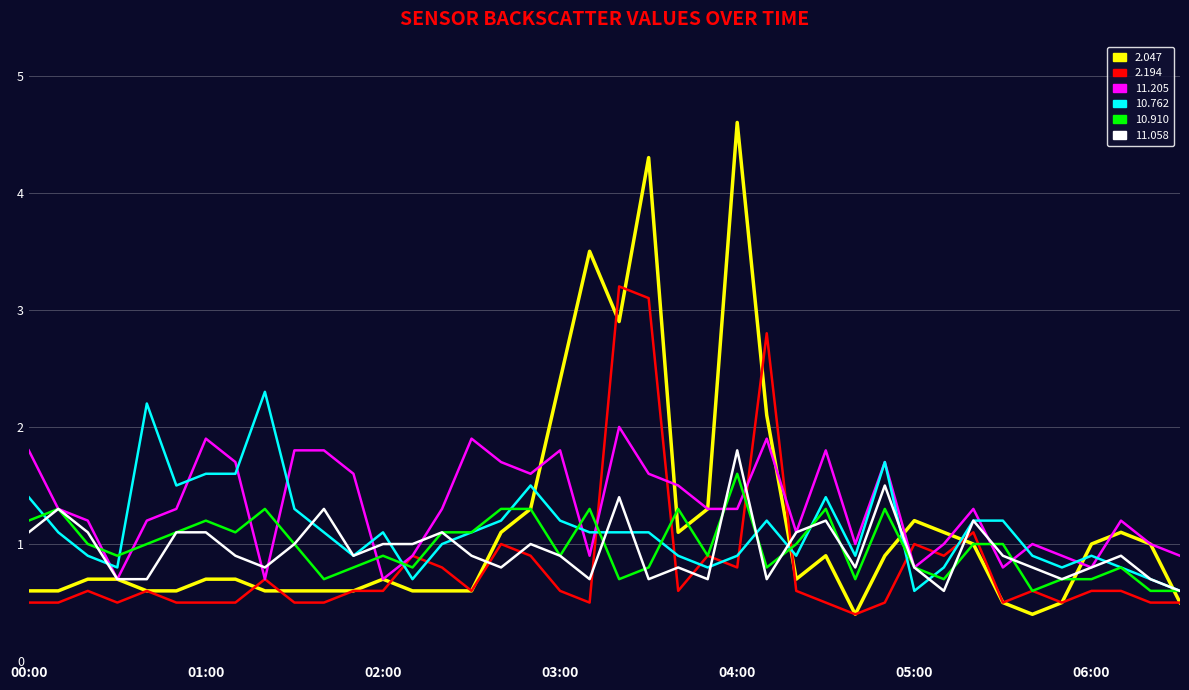

What is the smallest value displayed?

0.4